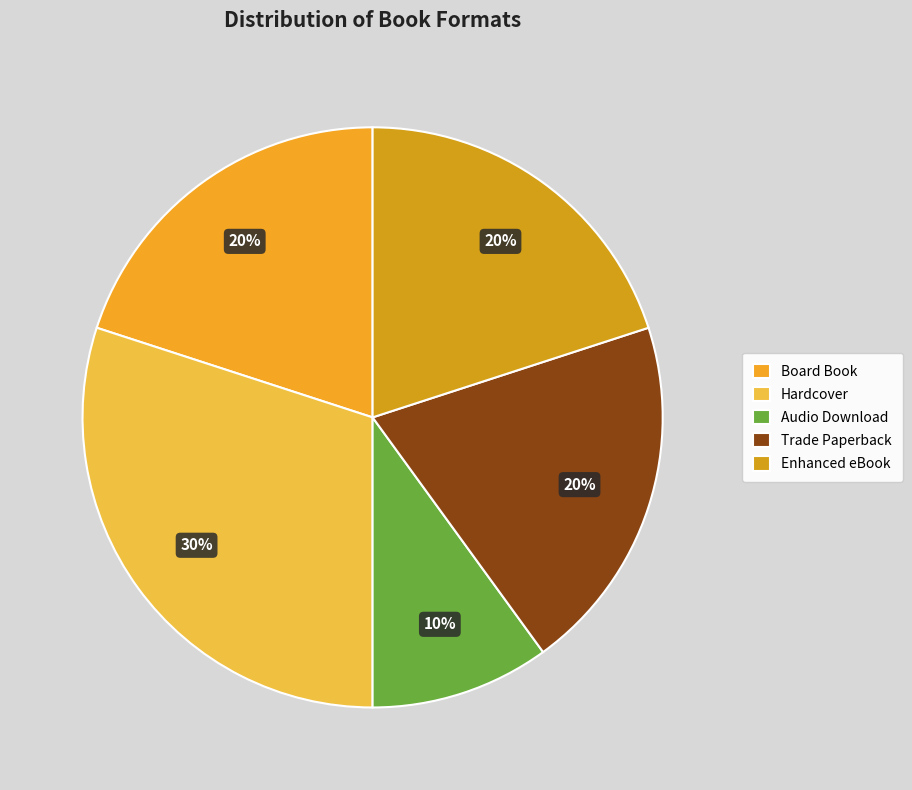

Which category has the smallest portion of the pie?

Audio Download